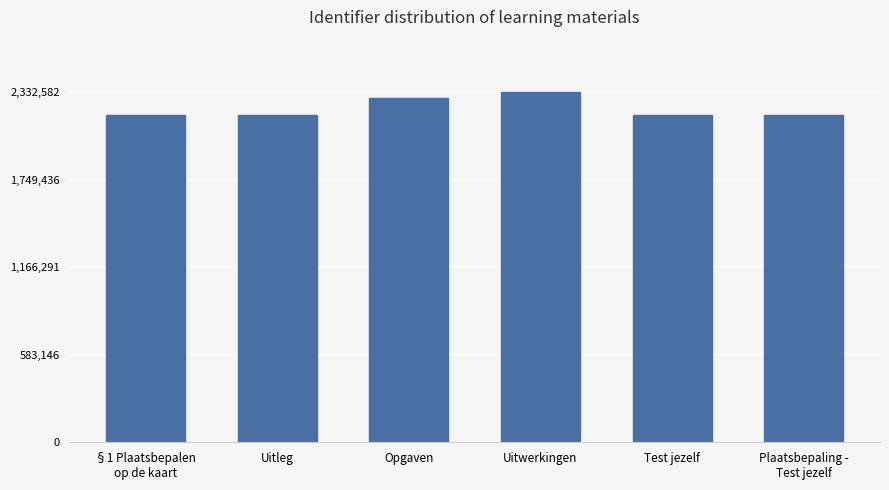

What is the maximum value shown in the chart?

2332582